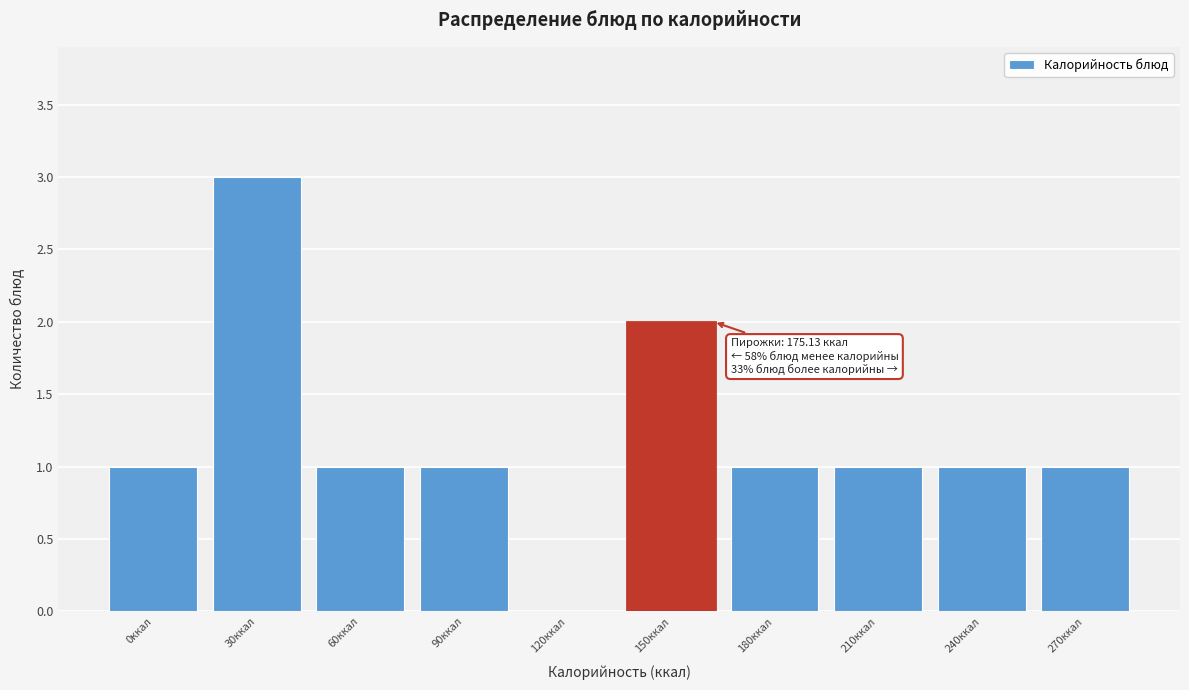

Reading left to right, transcribe all the data shown in this chart.

0ккал=1	30ккал=3	60ккал=1	90ккал=1	120ккал=0	150ккал=2	180ккал=1	210ккал=1	240ккал=1	270ккал=1